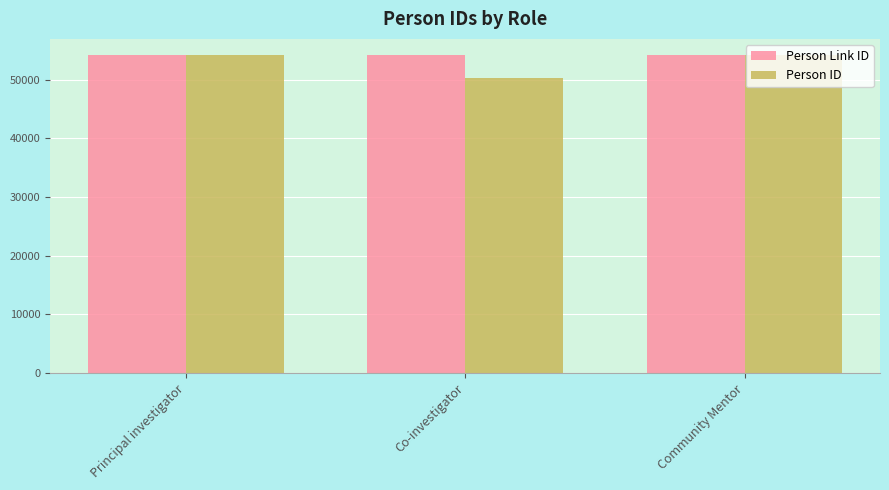

Count the Person Link ID values in the range 54225 to 54228.

3